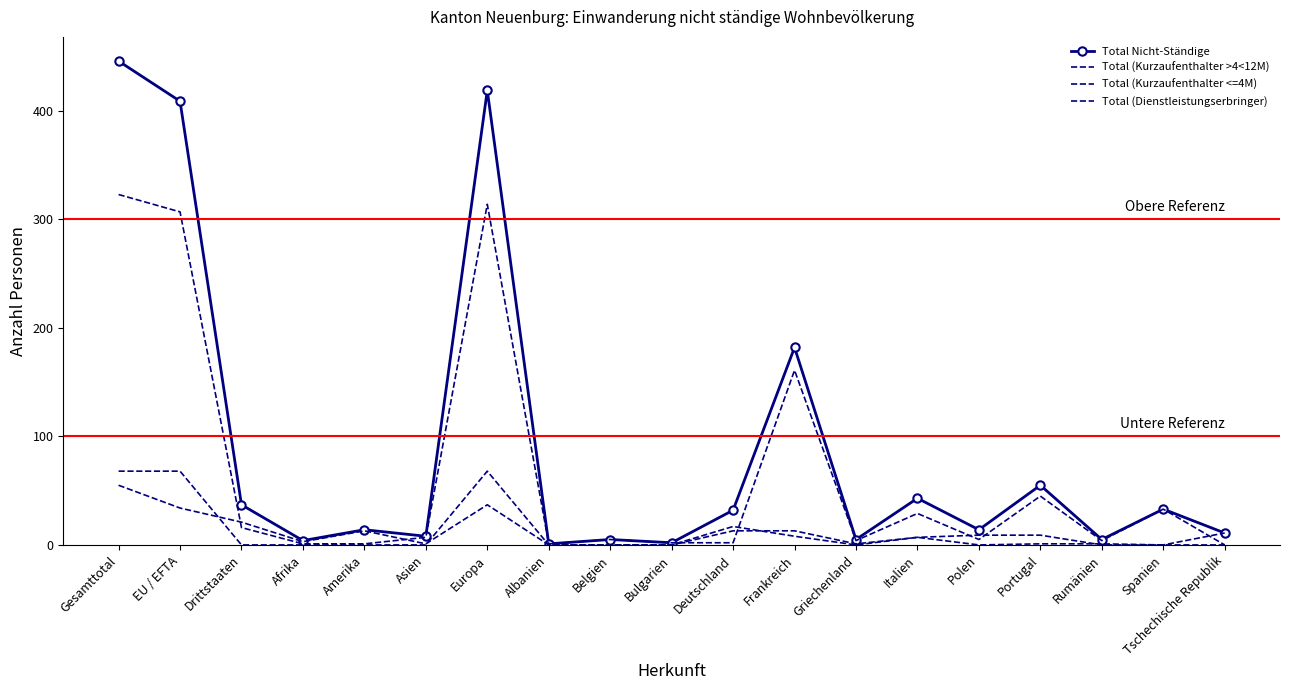

Which series changed the most between Albanien and Spanien?

Total Nicht-Ständige